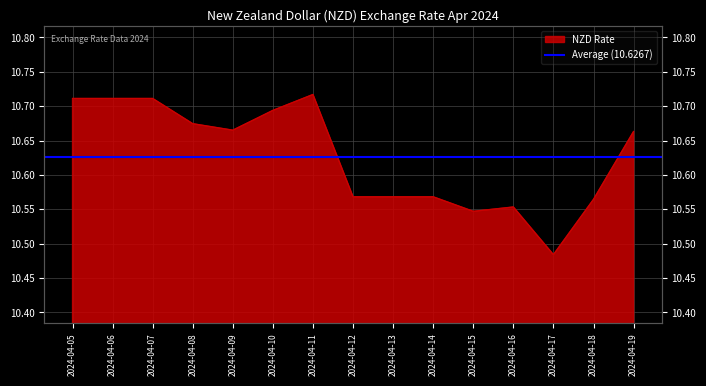

True or false: the data shows 15.7 at 2024-04-08.

False